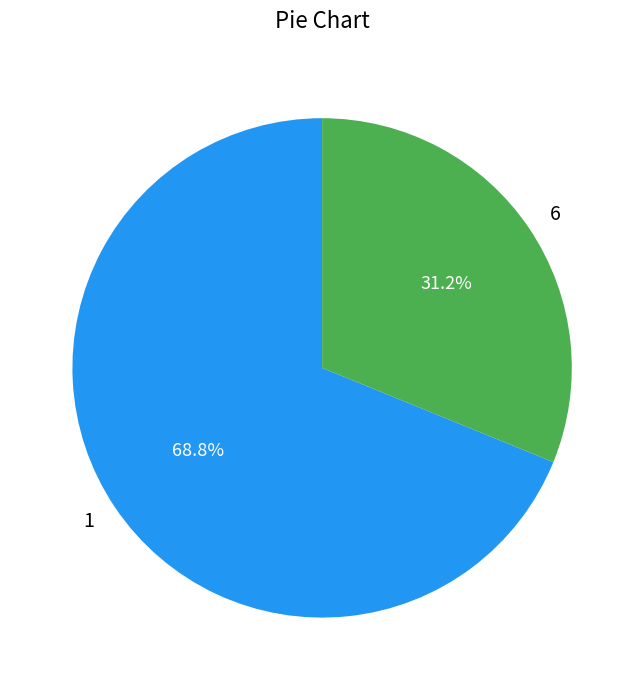

What is the ratio of the value at 6 to the value at 1?

0.5